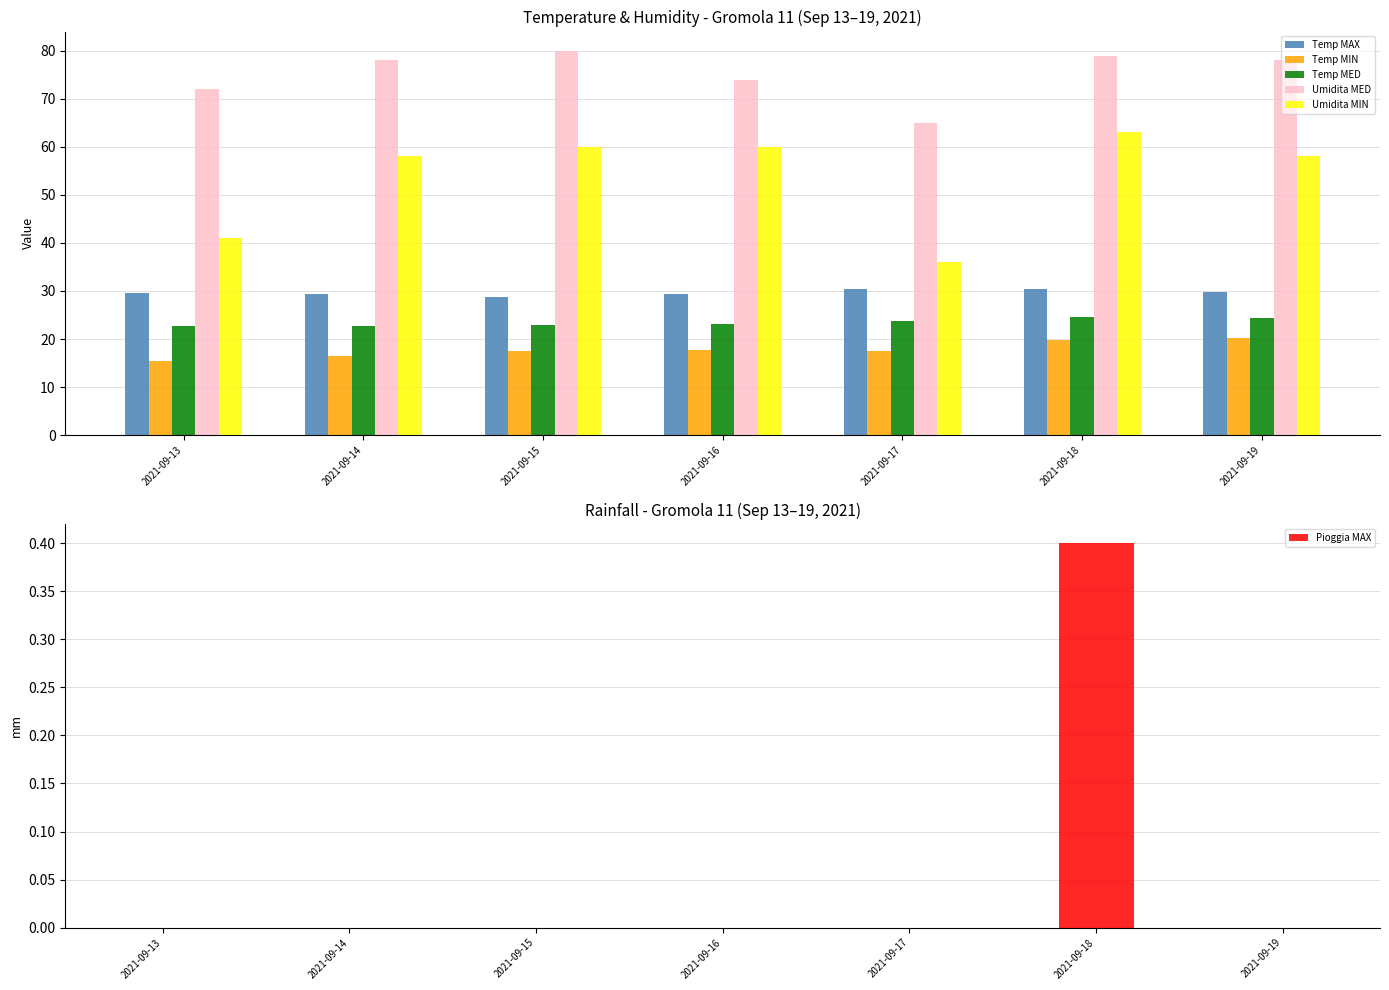

At which label does Temp MIN reach its peak?

2021-09-19